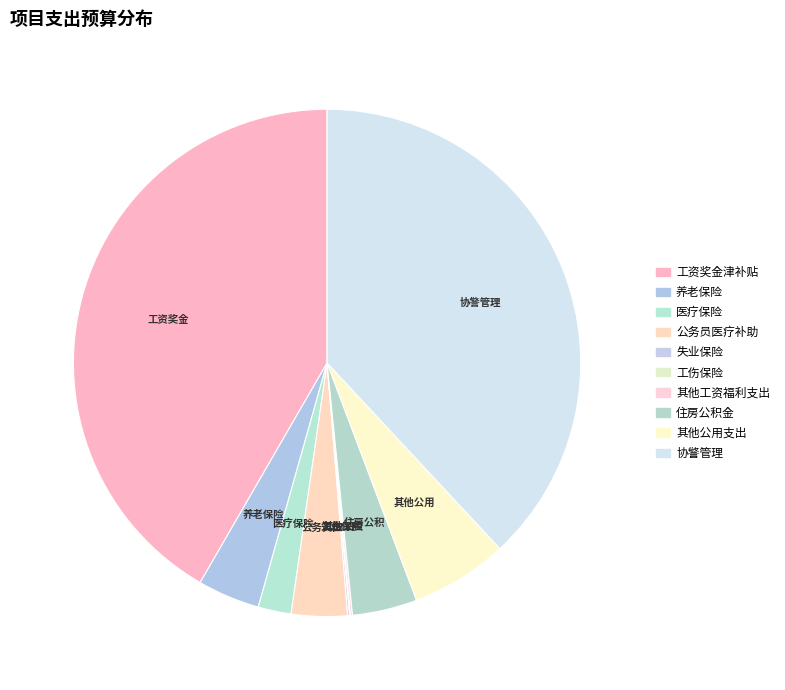

What is the largest slice in the pie chart?

工资奖金津补贴